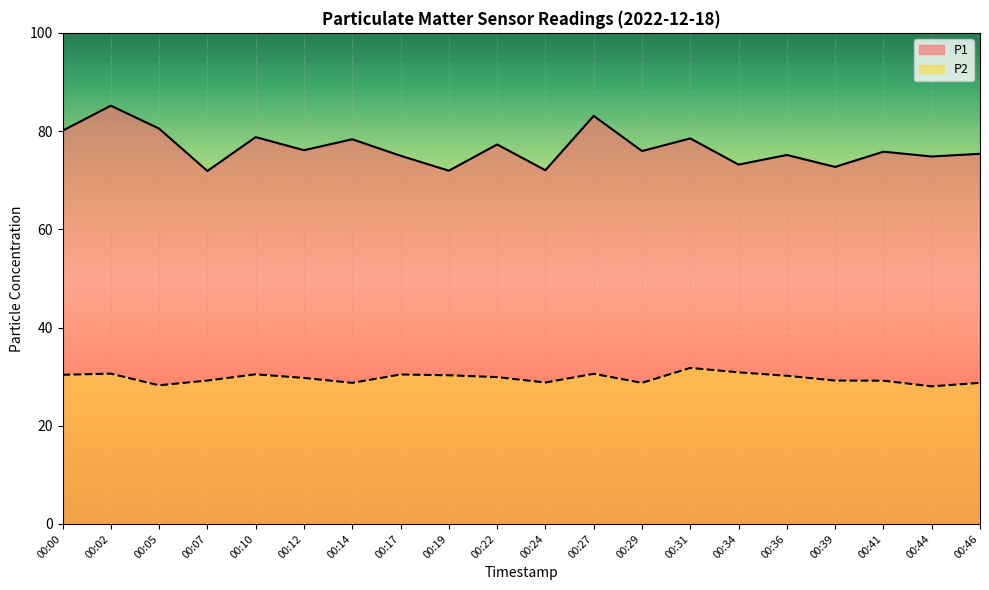

True or false: P2 has more than 2 points higher than both neighbors.

True